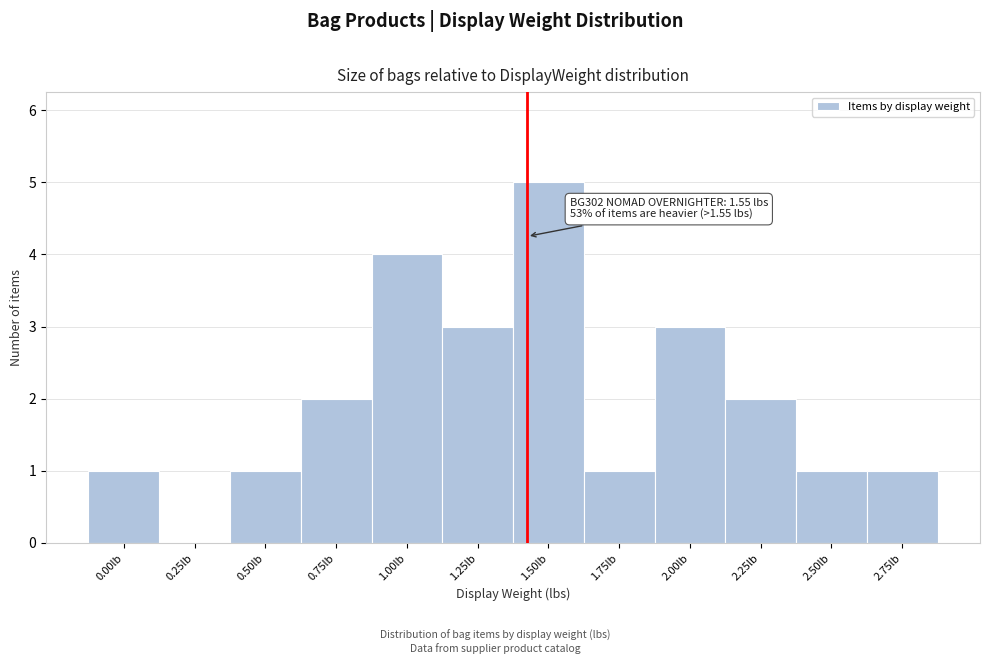

Reading left to right, transcribe all the data shown in this chart.

0.00lb=1	0.25lb=0	0.50lb=1	0.75lb=2	1.00lb=4	1.25lb=3	1.50lb=5	1.75lb=1	2.00lb=3	2.25lb=2	2.50lb=1	2.75lb=1